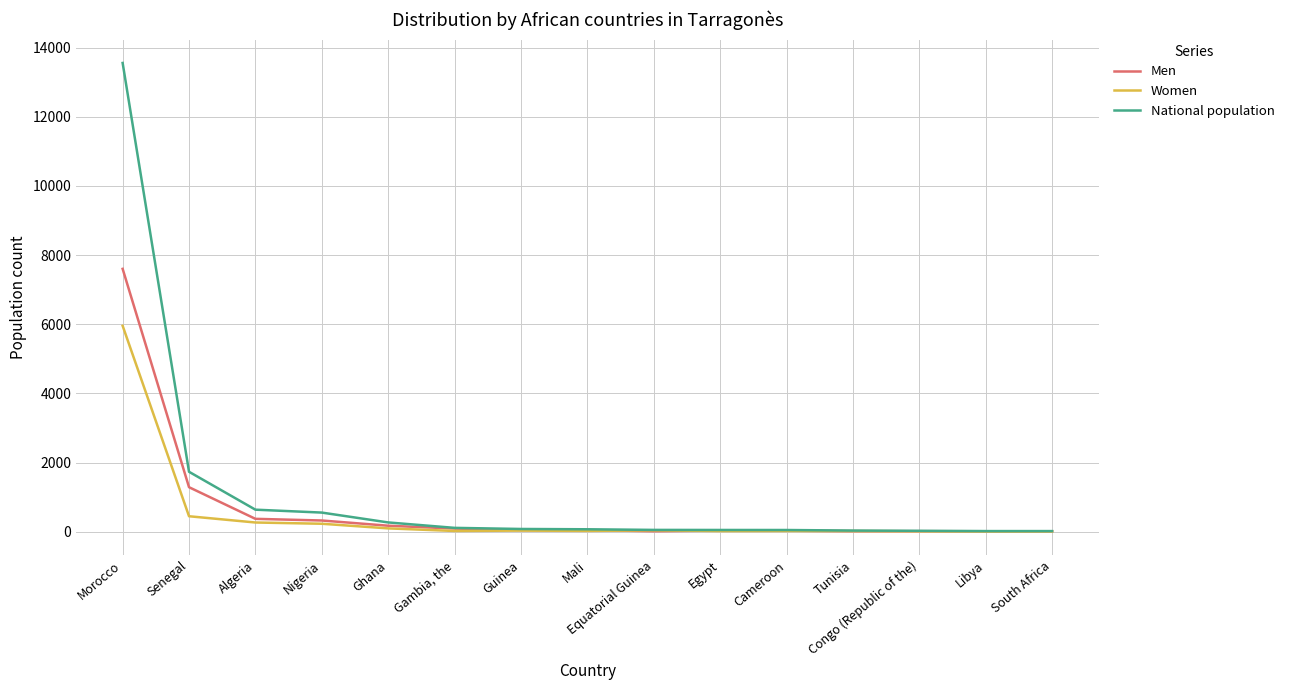

Where is Men nearest to the value 3806?

Senegal